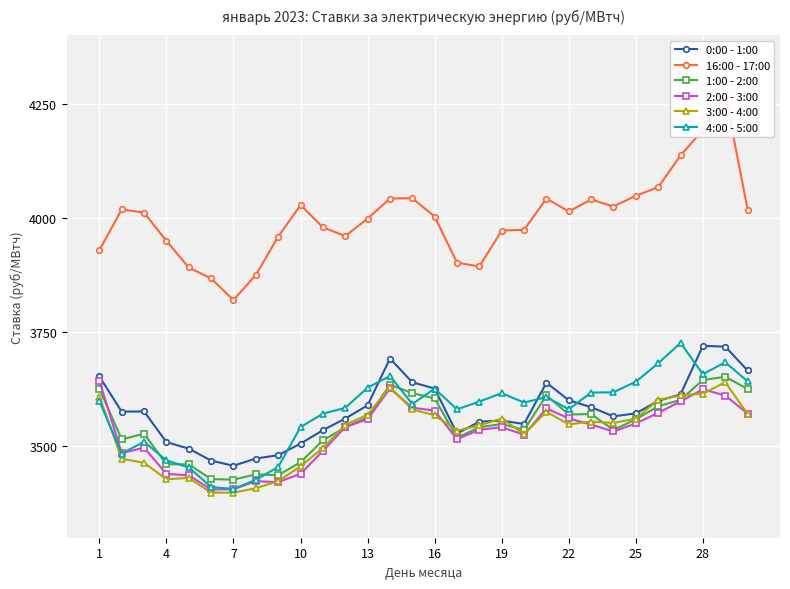

Is it true that 2:00 - 3:00 equals 1418.6 at 28?

False